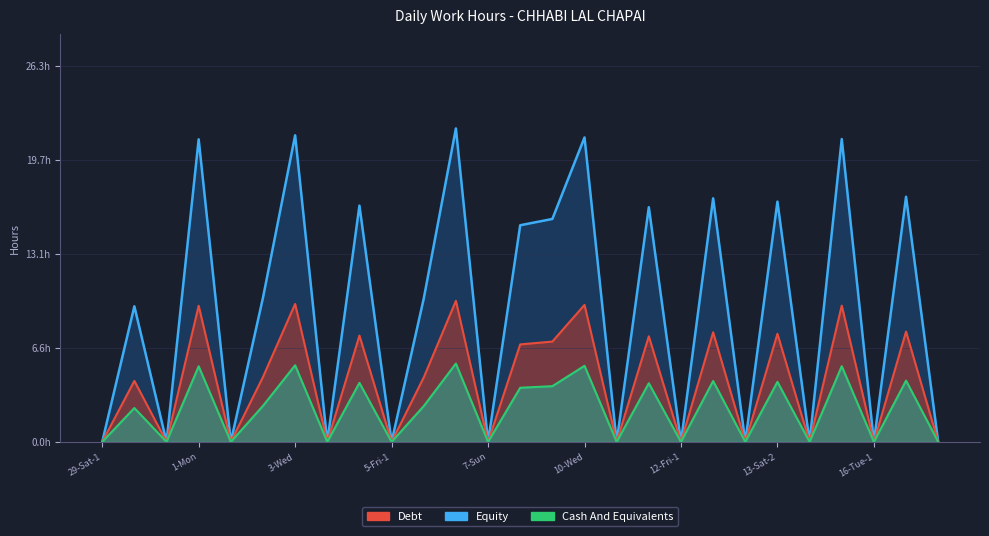

At which category does Debt reach its first local peak?

29-Sat-2